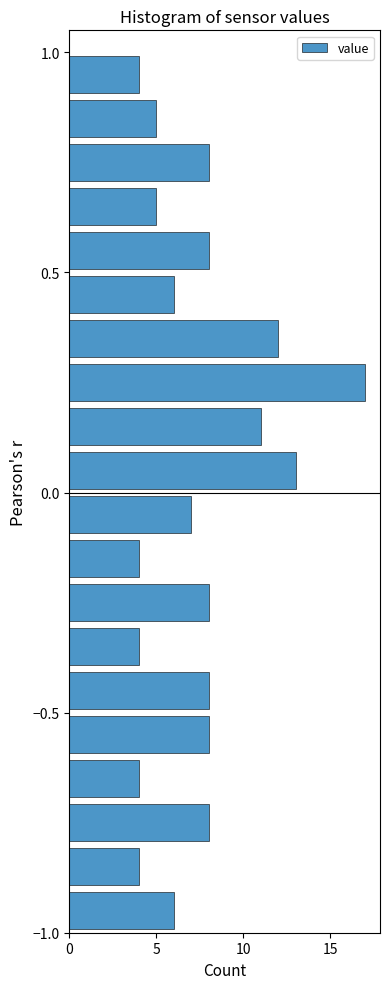

Read against the y-axis, roughly where is the centre of the longest bar?

0.25